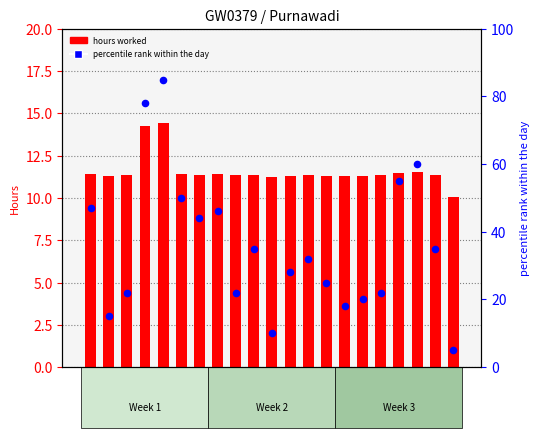

Is the value of hours worked at 12-Sat greater than the value of percentile rank within the day at 9-Wed?

No